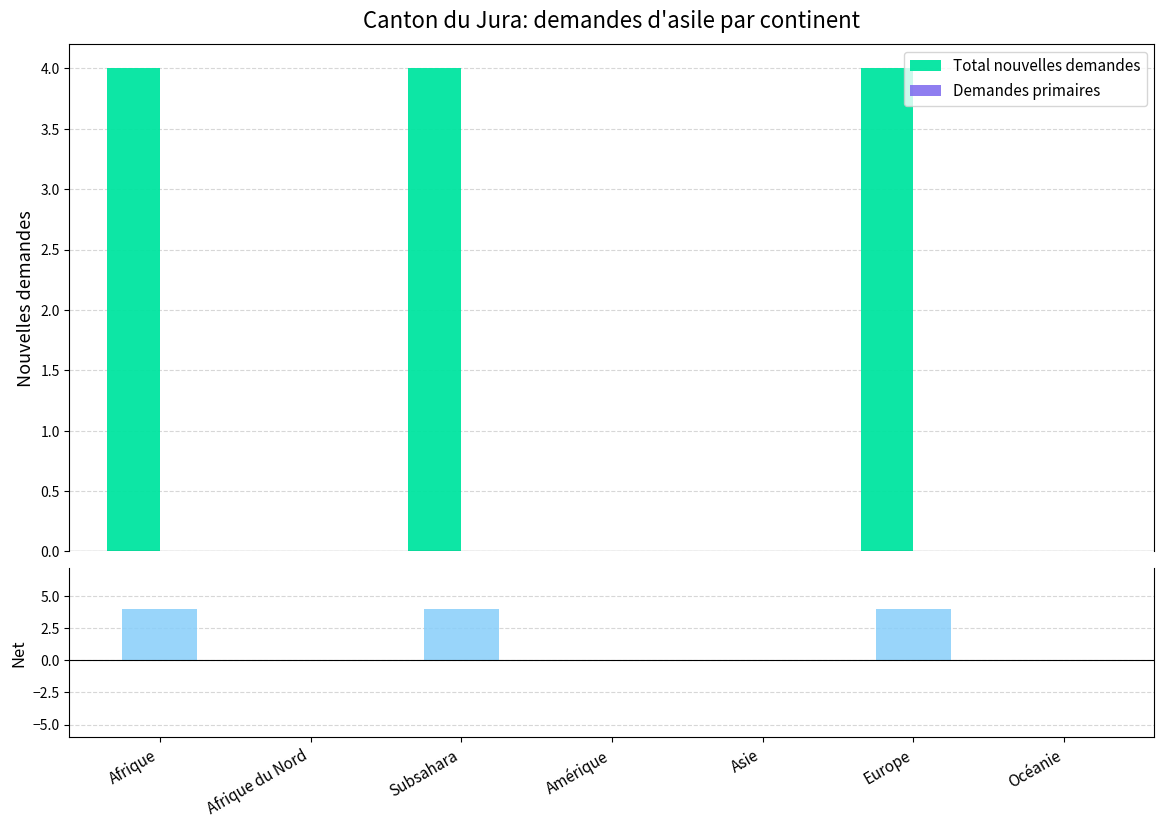

What position from the right is Asie?

3